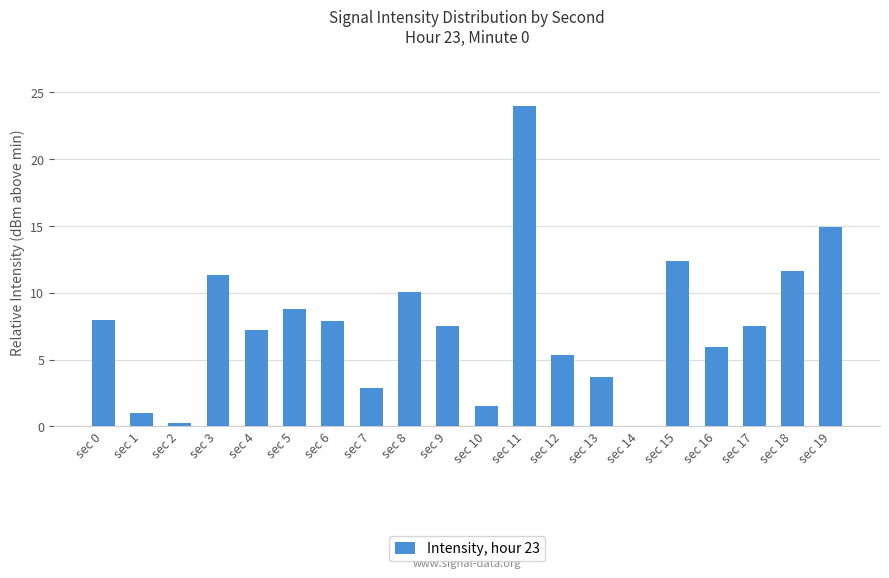

Are the bars horizontal?

No